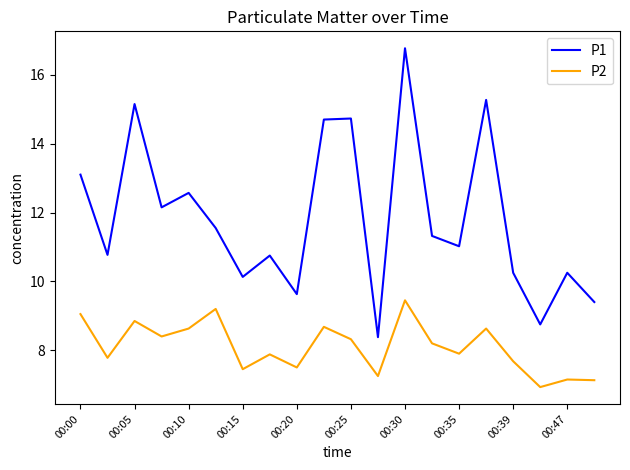

What is the difference between the second highest and minimum values in the P2 series?

2.3